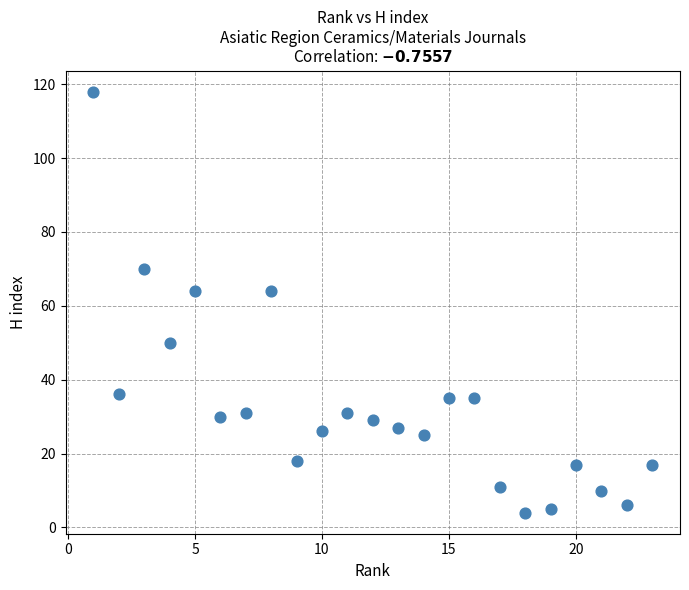

What is the range of X values (max minus min)?

22